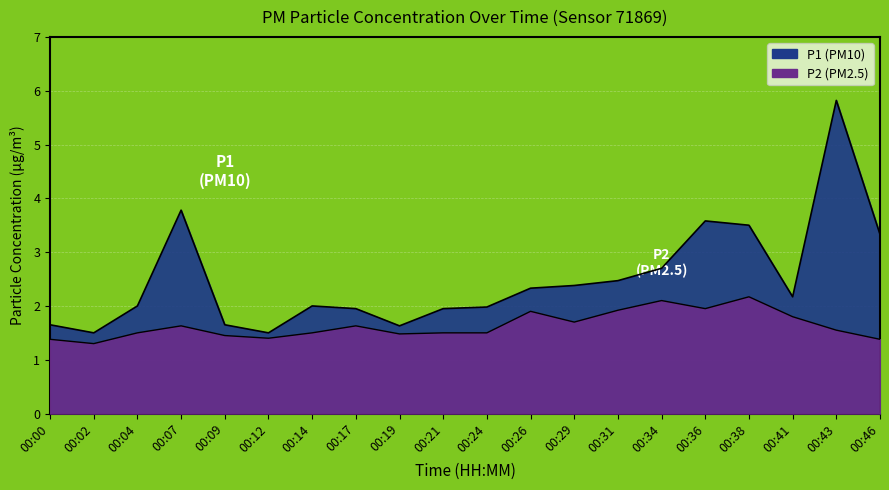

Which category has the highest value in the P2 series?

00:38